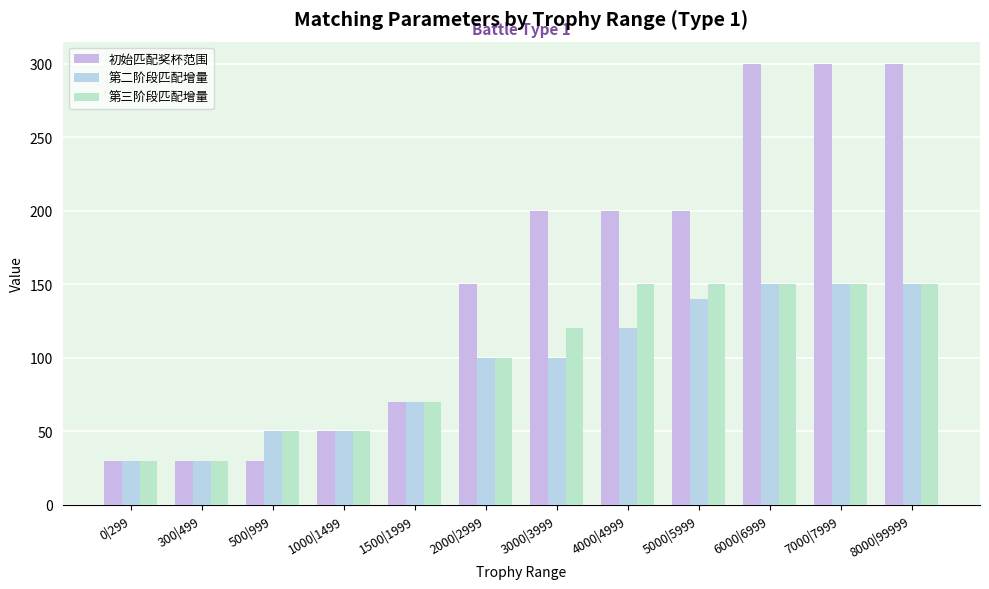

Reading left to right, extract all data points from this chart.

初始匹配奖杯范围: 30	30	30	50	70	150	200	200	200	300	300	300
第二阶段匹配增量: 30	30	50	50	70	100	100	120	140	150	150	150
第三阶段匹配增量: 30	30	50	50	70	100	120	150	150	150	150	150